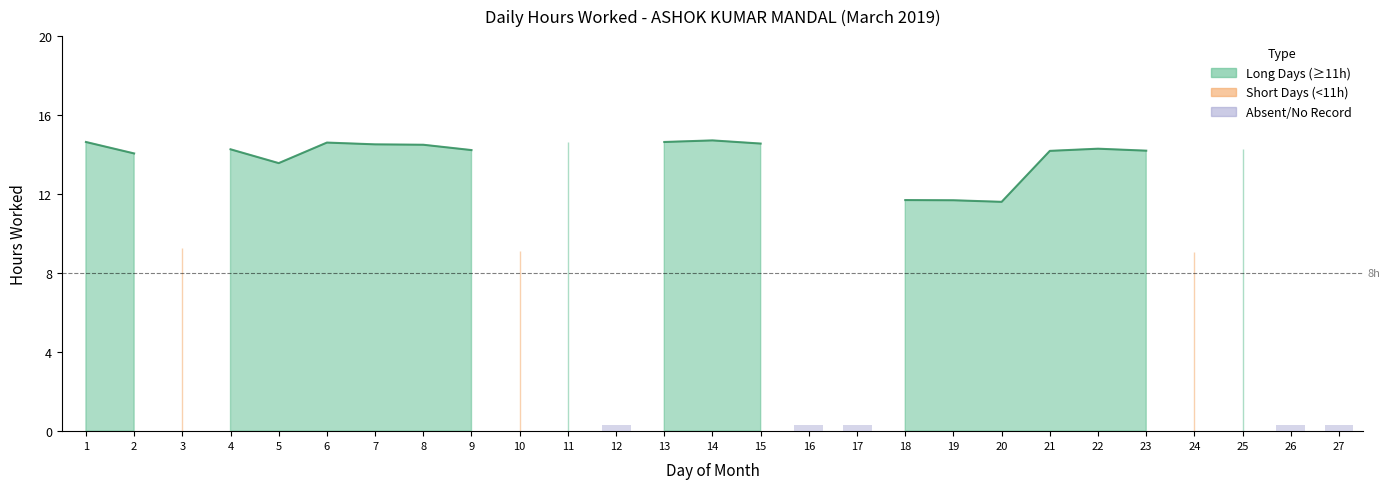

List the labels in order of value, smallest first.

12, 16, 17, 26, 27, 24, 10, 3, 20, 19, 18, 5, 2, 21, 23, 9, 25, 4, 22, 8, 7, 15, 6, 1, 11, 13, 14